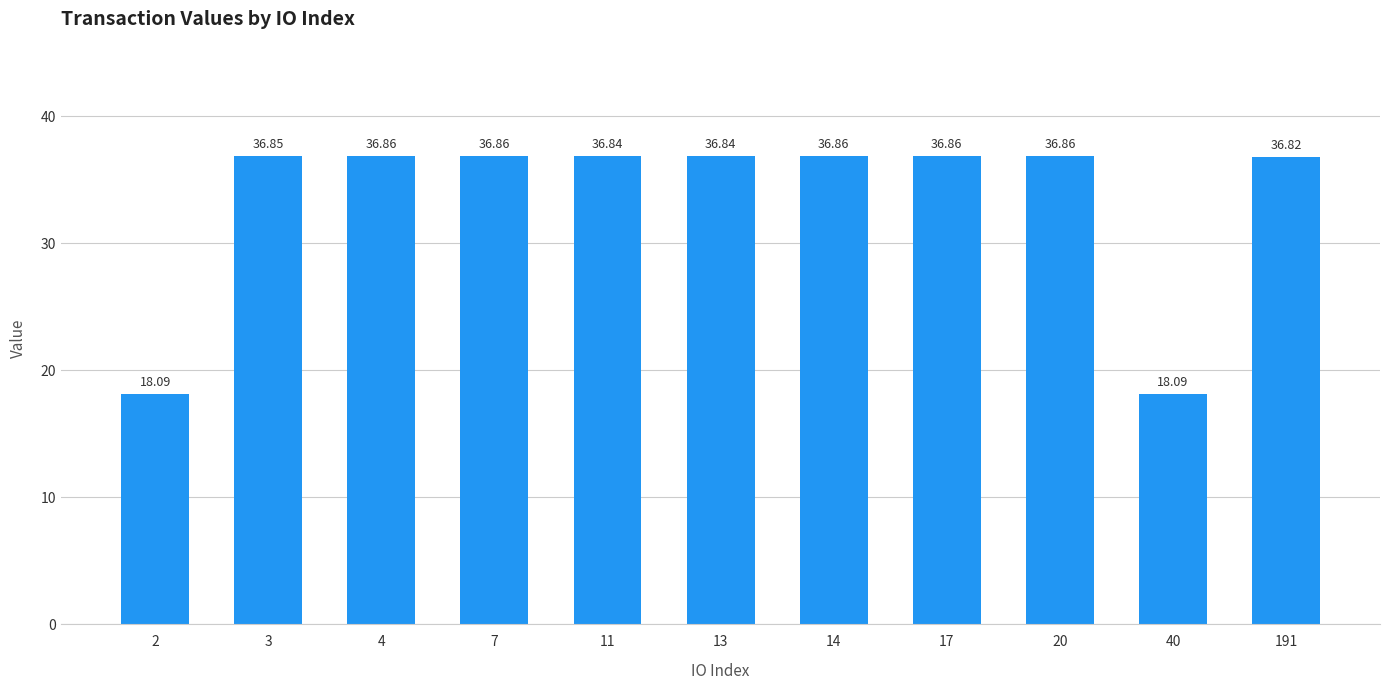

What value does the data have at 13?

36.8